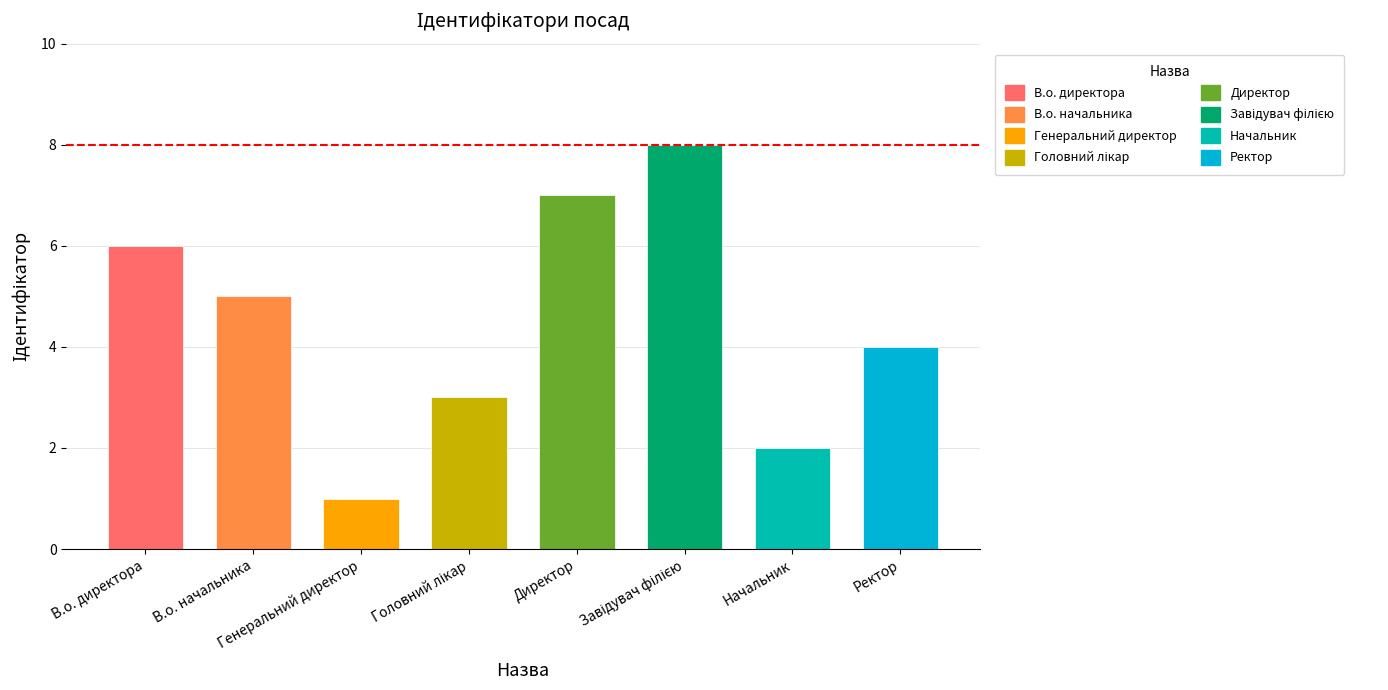

What value does the data have at В.о. начальника?

5